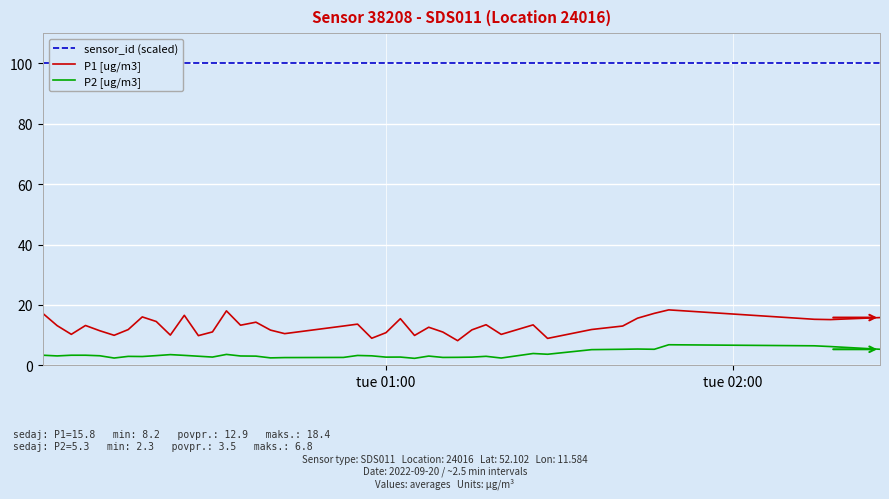

True or false: P2 [ug/m3] has more than 2 interior local peaks.

True